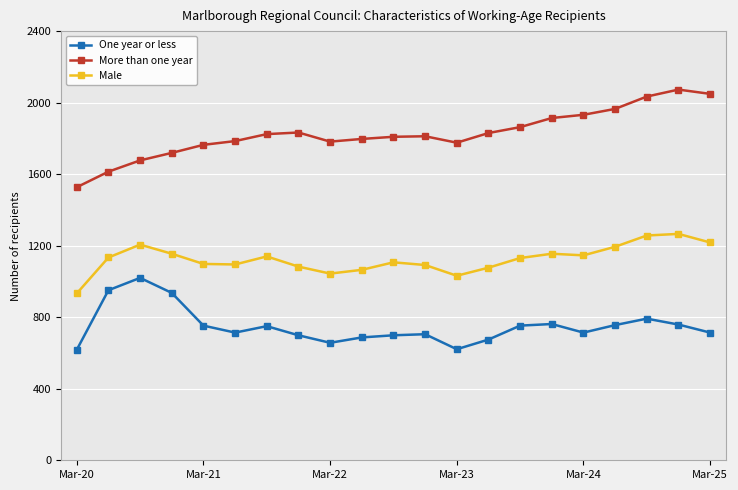

What is the sum of all Male values?

23628